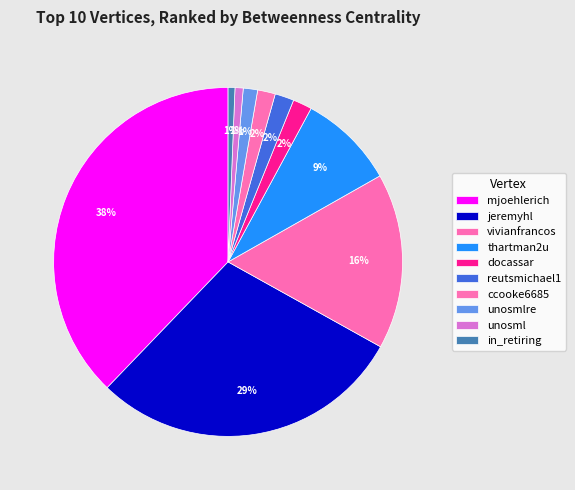

To the nearest percent, what percentage of the pie is docassar?

2%